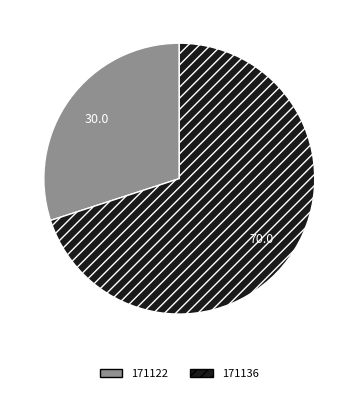

Which category has the biggest portion of the pie?

171136